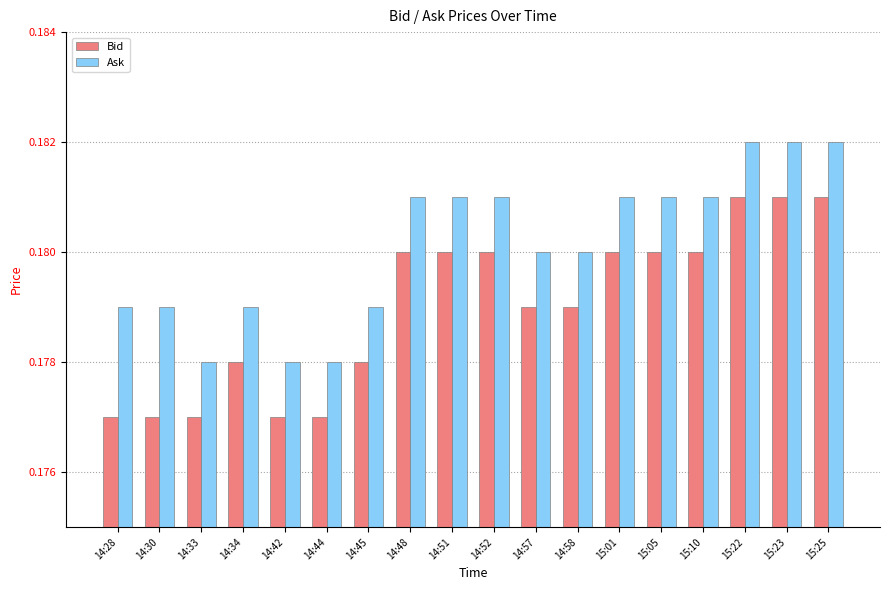

True or false: Ask has a value of 0.1 at 14:58.

False